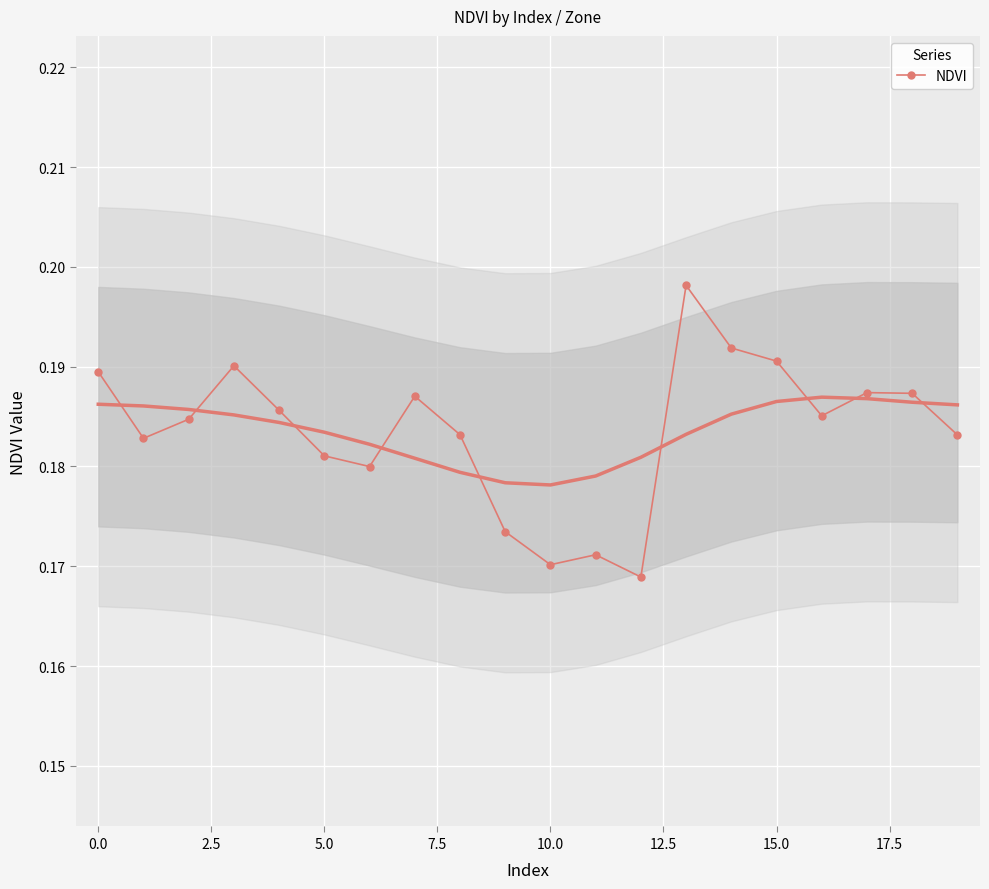

At which category does the chart reach its minimum across all series?

12